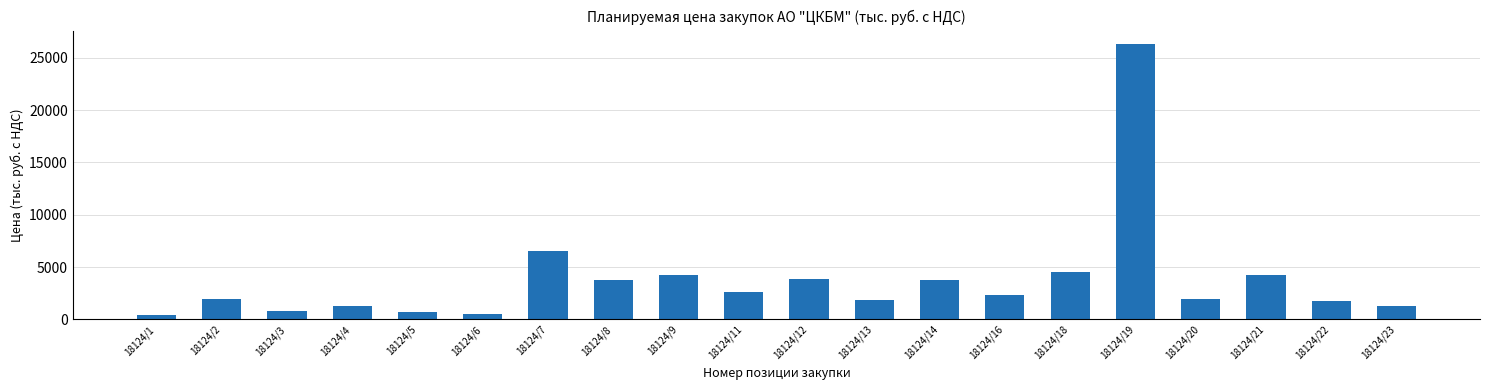

Are the bars horizontal?

No